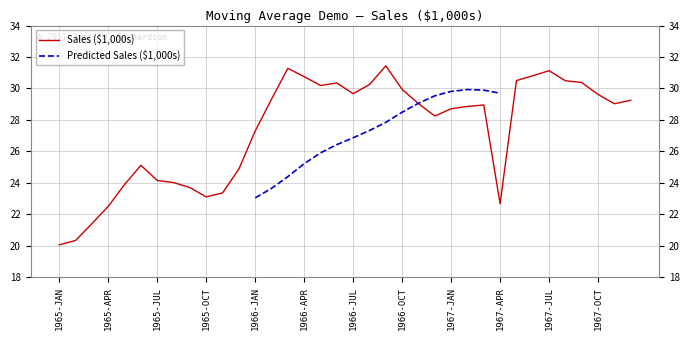

What position from the left is 1967-OCT?

34